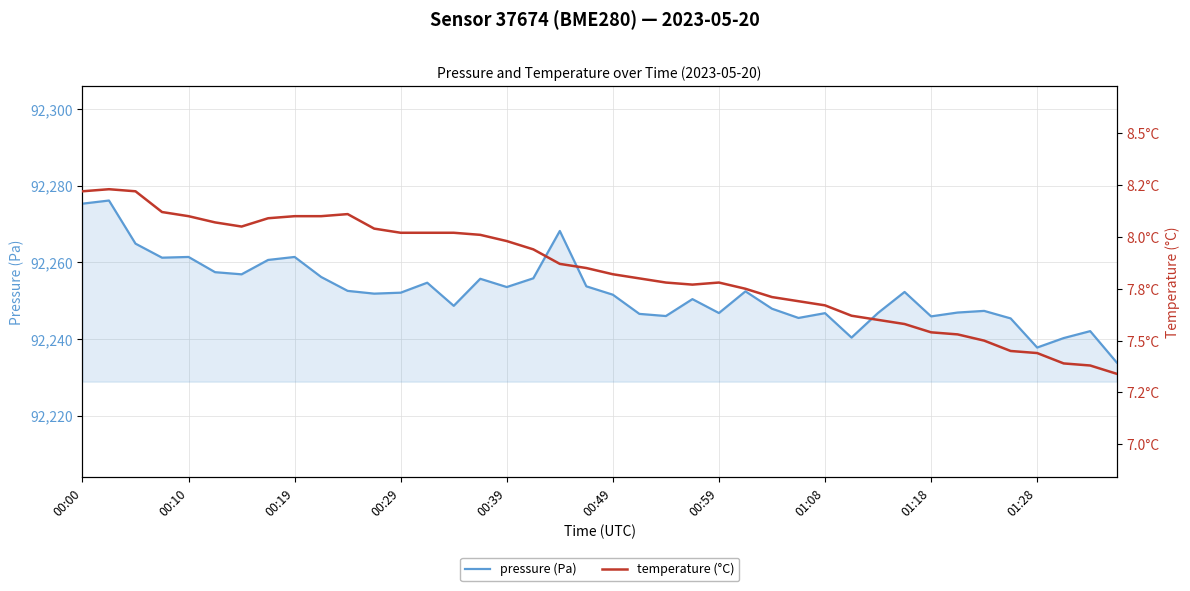

True or false: temperature and pressure cross at least once.

False